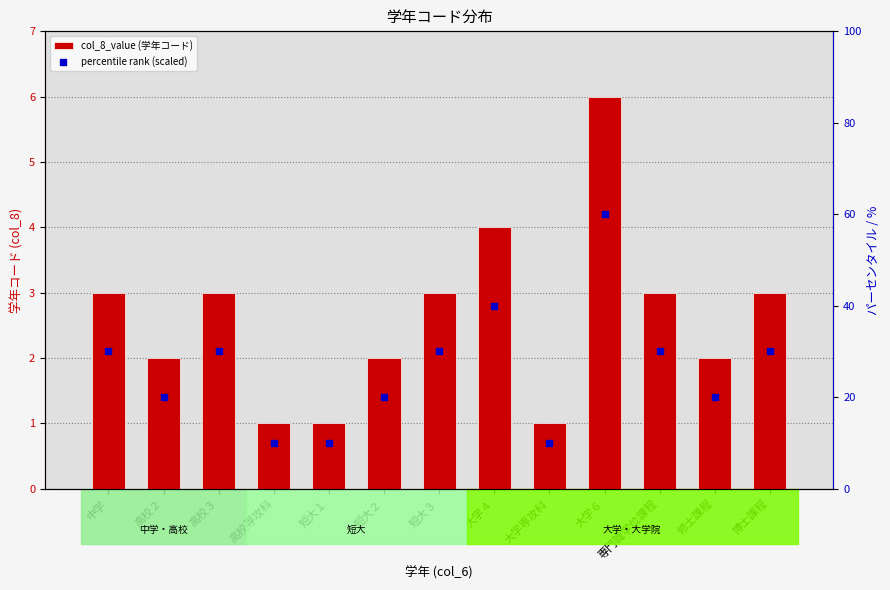

Which series contains the lowest Y value?

col_8_value (学年コード)